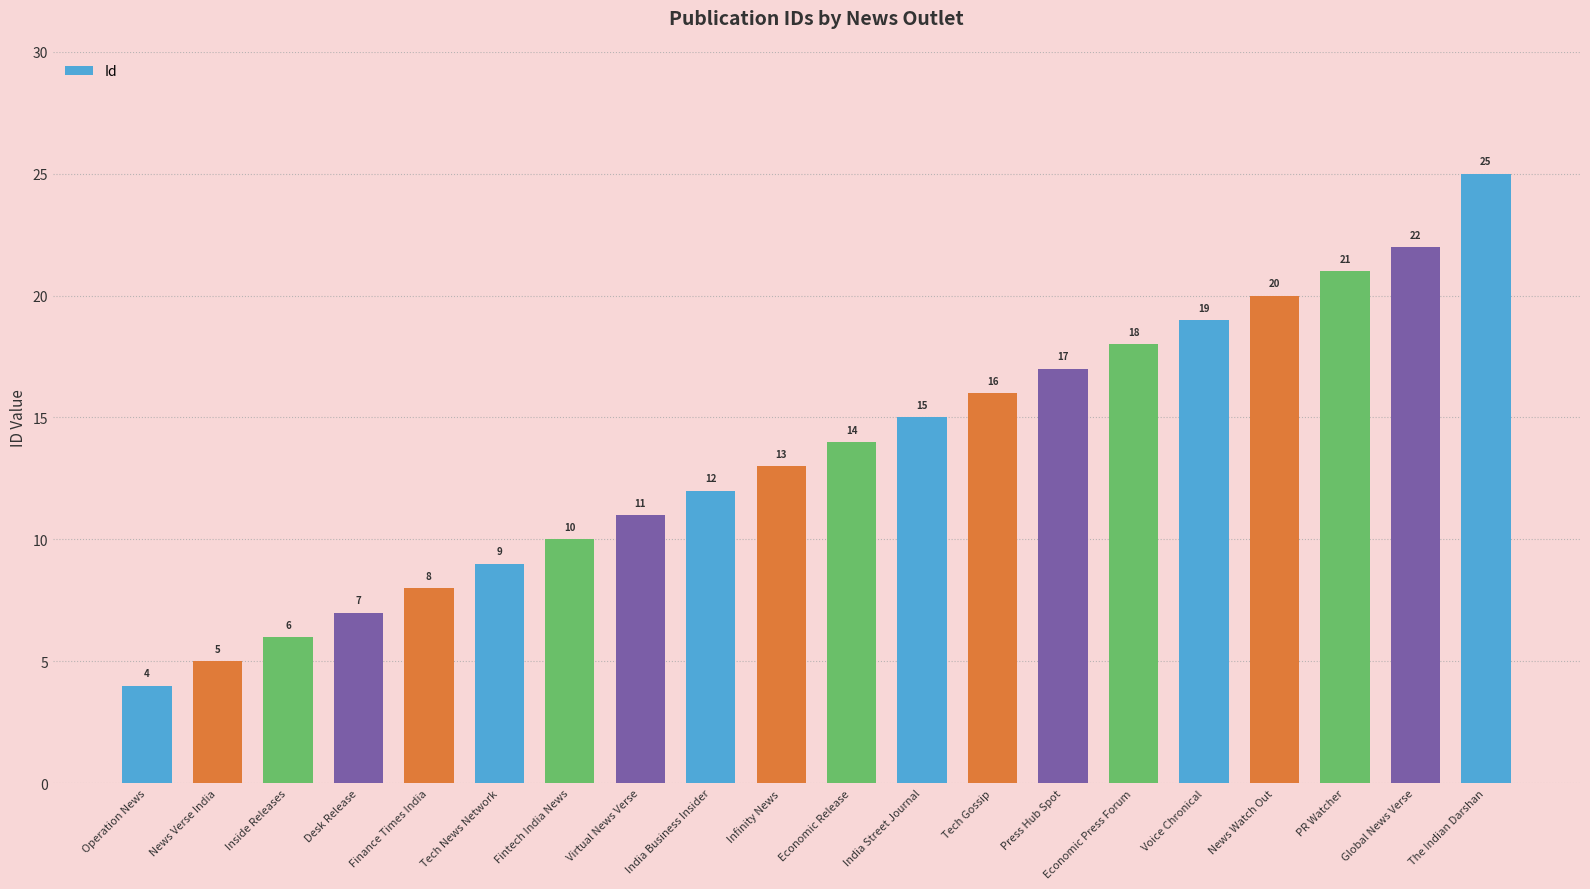

Count the number of categories in the chart.

20